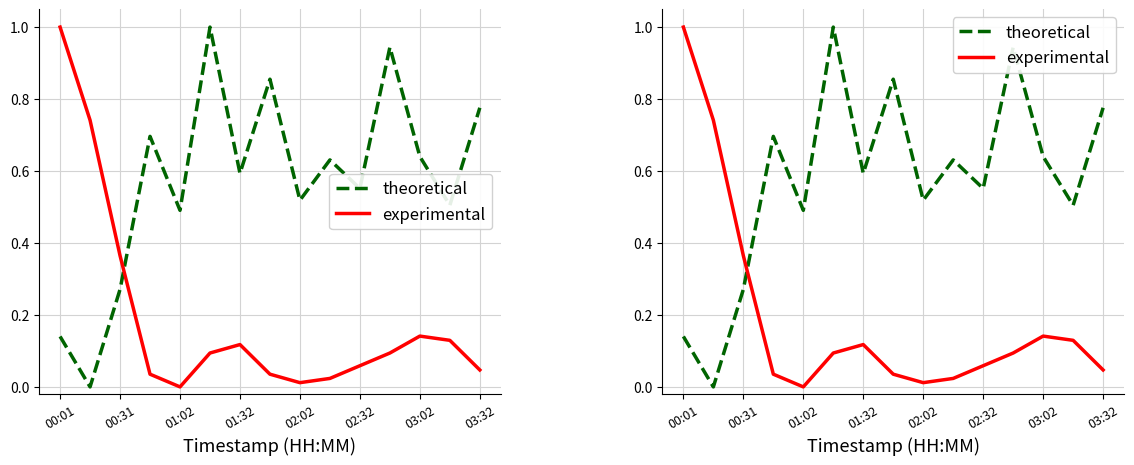

How many times do experimental and theoretical cross each other?

1